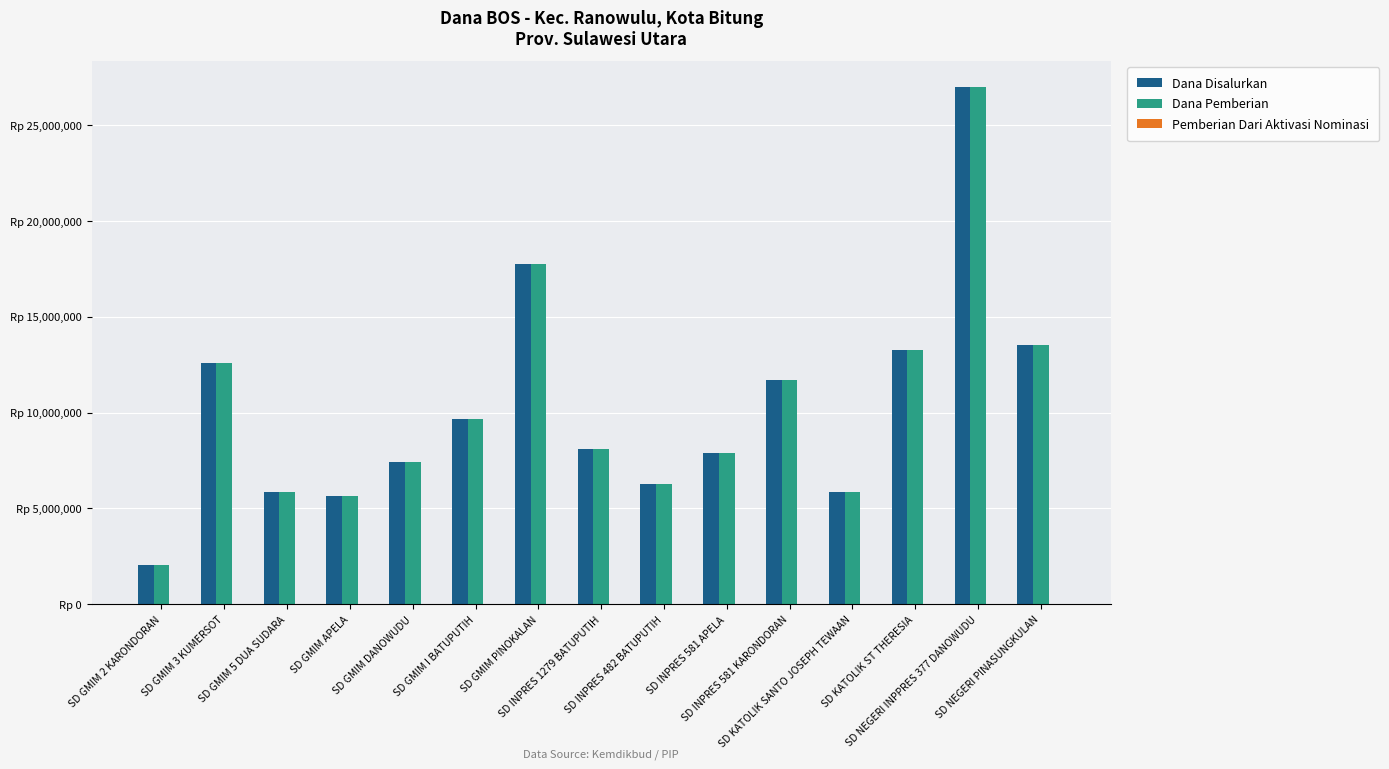

Are the bars grouped side by side (vs. stacked)?

Yes